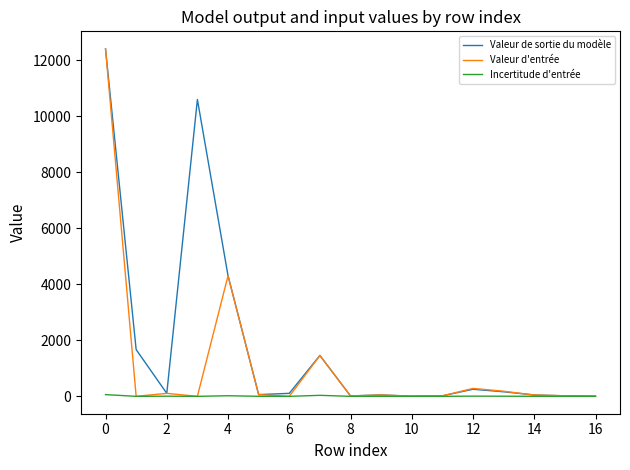

What is the maximum value for Valeur d'entrée?

12413.4